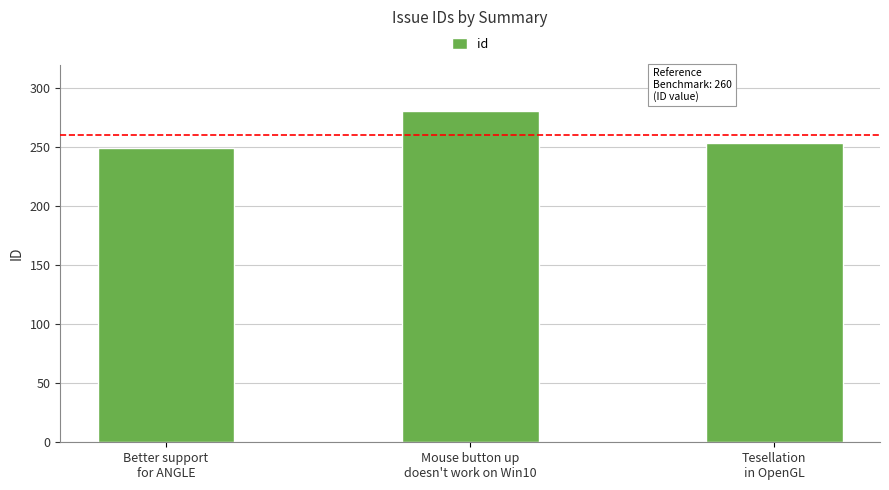

What is the difference between the maximum and minimum values?

32